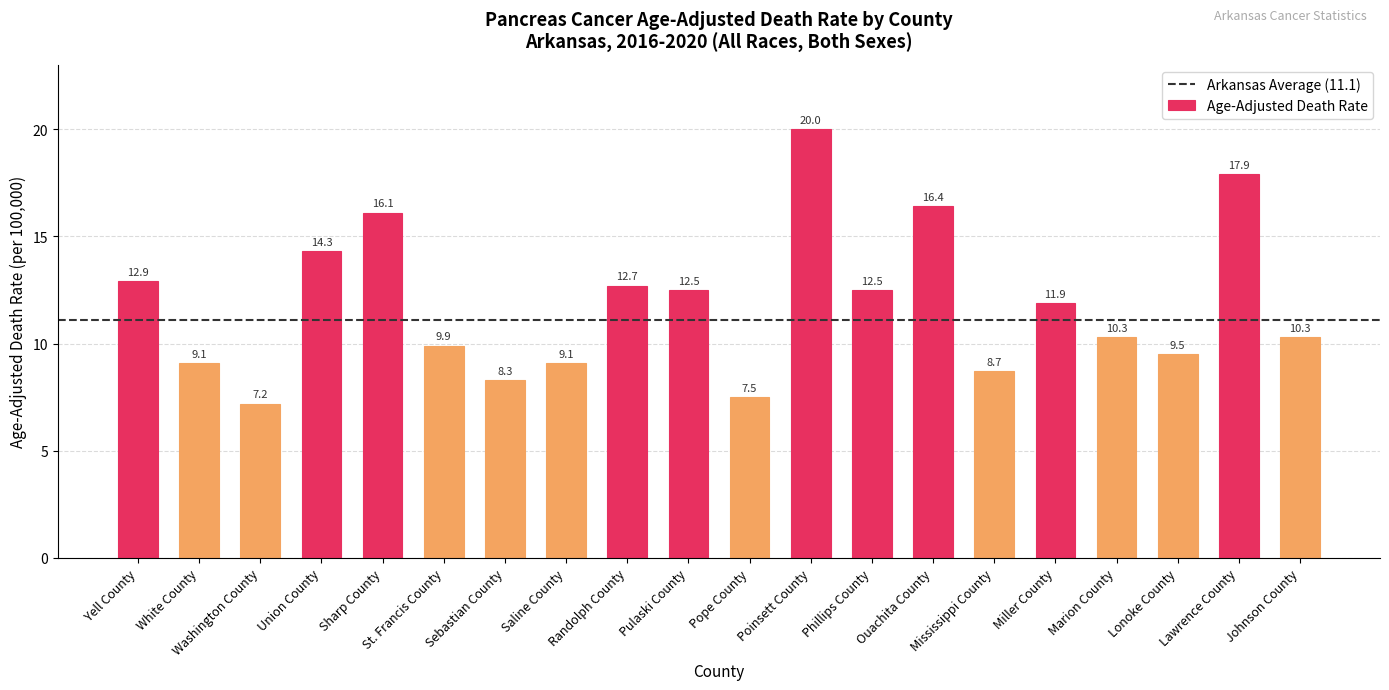

How many data points are less than 11?

10